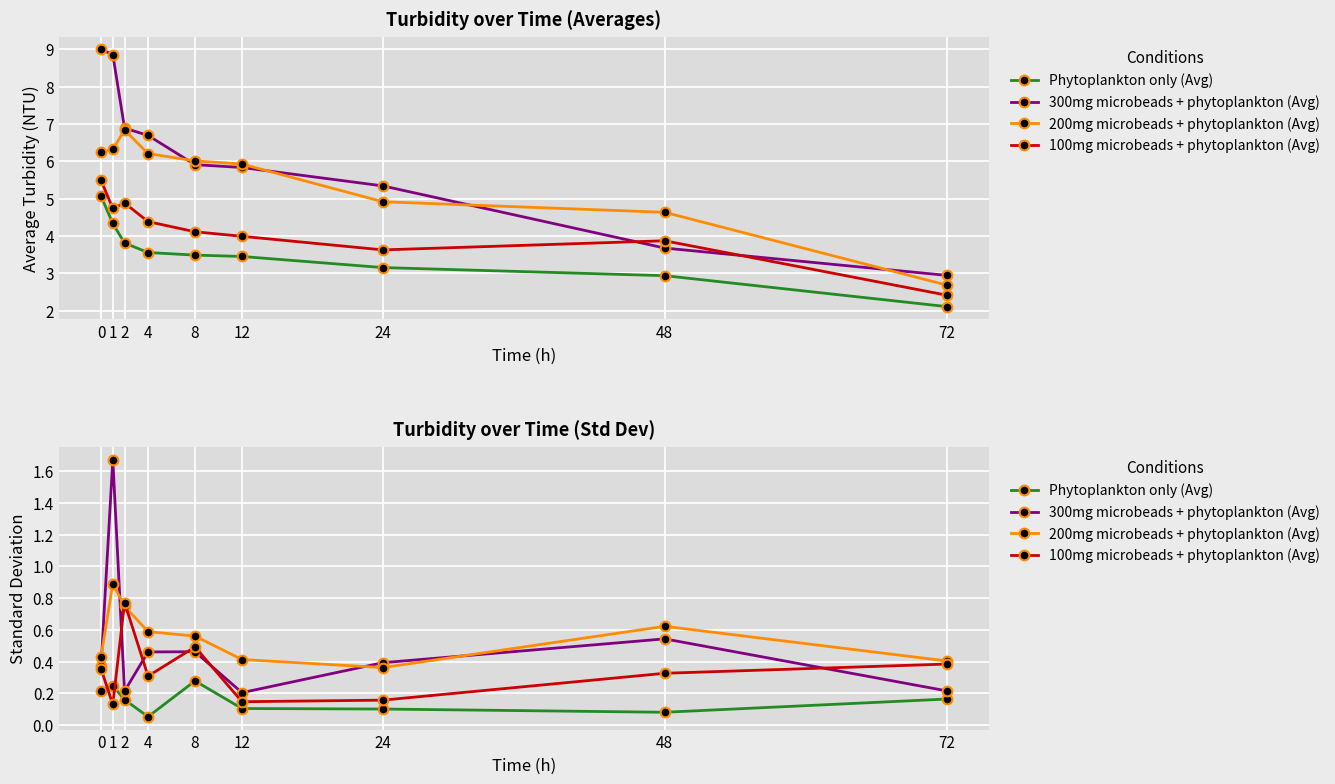

At which category does 100mg microbeads + phytoplankton (Avg) reach its first local peak?

2